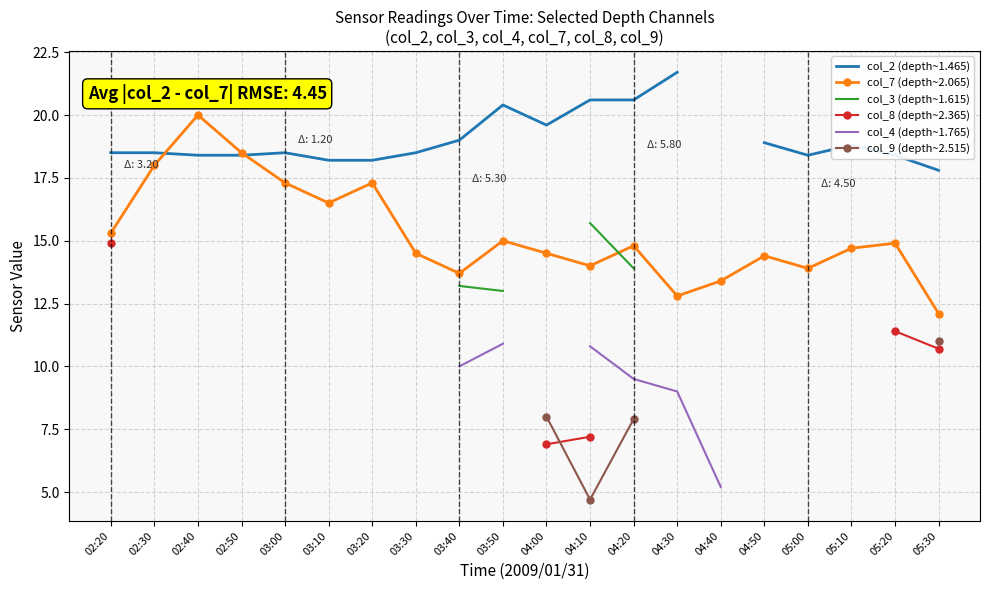

Rank the categories by col_7 (depth~2.065) value from lowest to highest.

05:30, 04:30, 04:40, 03:40, 05:00, 04:10, 04:50, 03:30, 04:00, 05:10, 04:20, 05:20, 03:50, 02:20, 03:10, 03:00, 03:20, 02:30, 02:50, 02:40